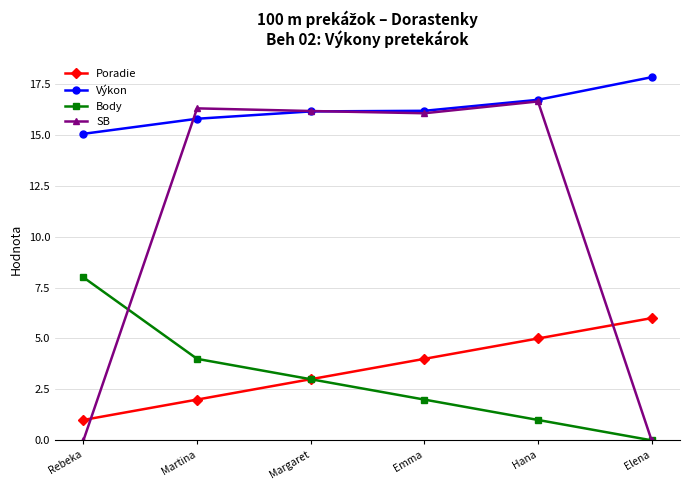

What are all the series names shown in the legend?

Poradie, Výkon, Body, SB